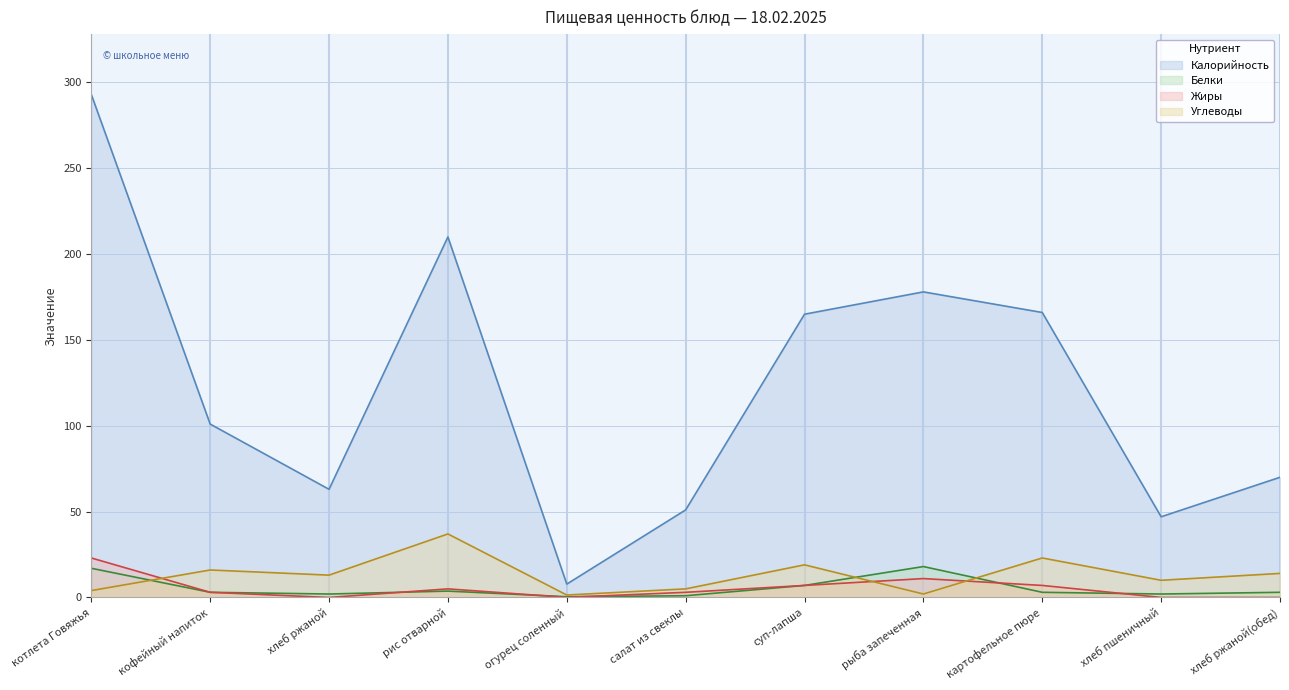

Between суп-лапша and хлеб пшеничный, which series saw the biggest shift?

Калорийность